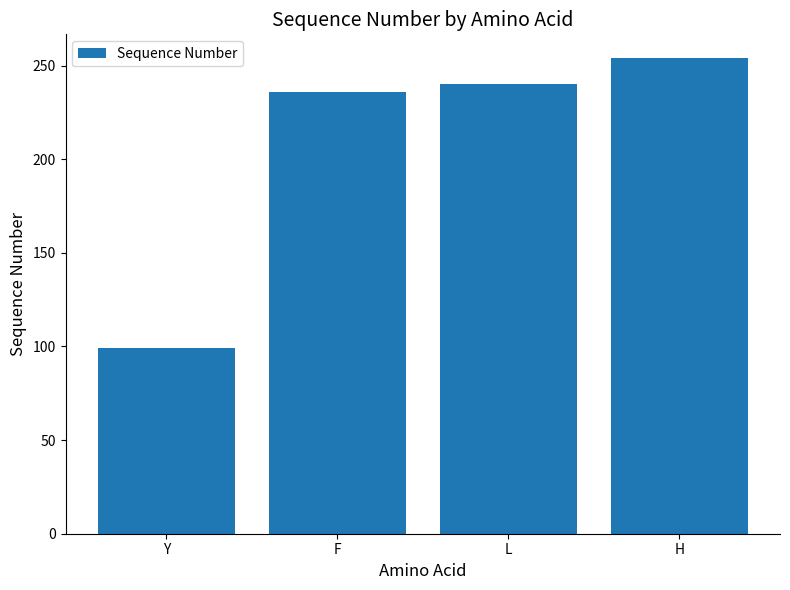

Rank the categories by value from lowest to highest.

Y, F, L, H